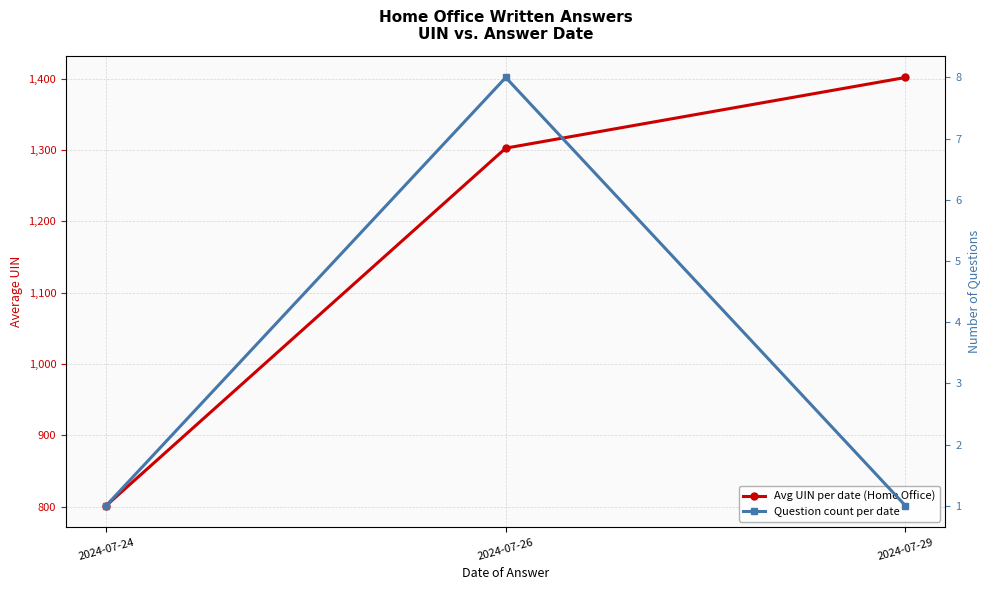

Reading left to right, list all the values displayed in this chart.

Avg UIN per date (Home Office): 2024-07-24=801.0	2024-07-26=1302.9	2024-07-29=1402.0
Question count per date: 2024-07-24=1.0	2024-07-26=8.0	2024-07-29=1.0